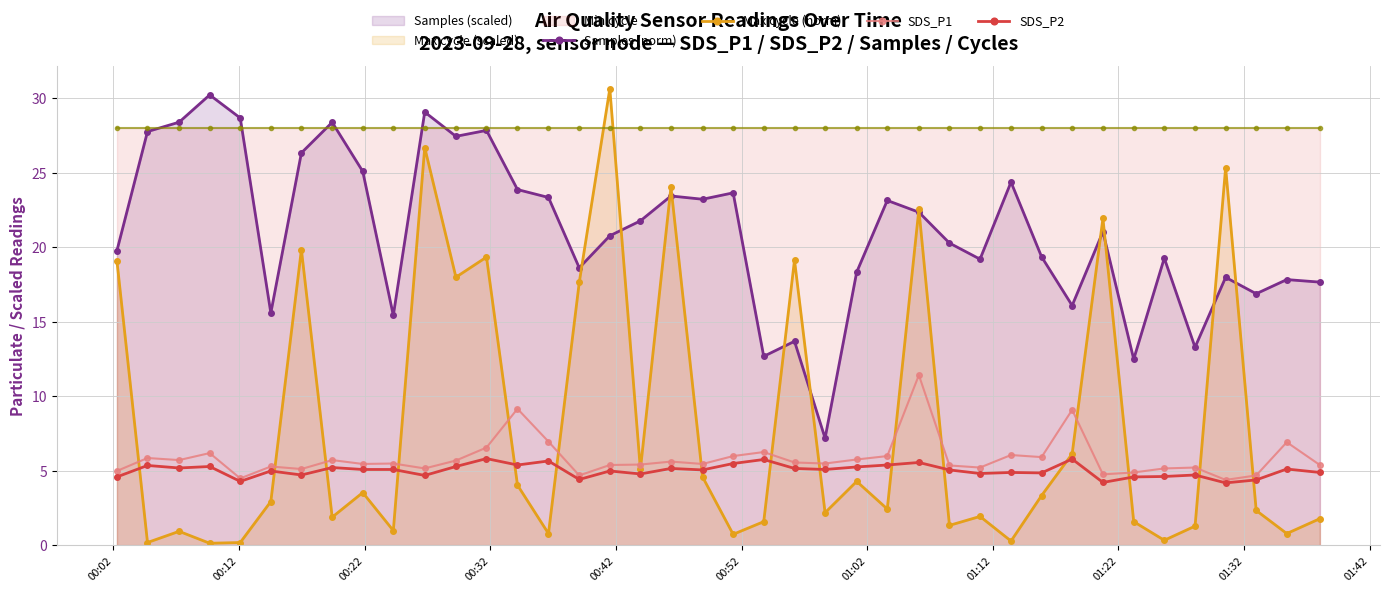

What is the lowest value of the SDS_P1 series?

4.4